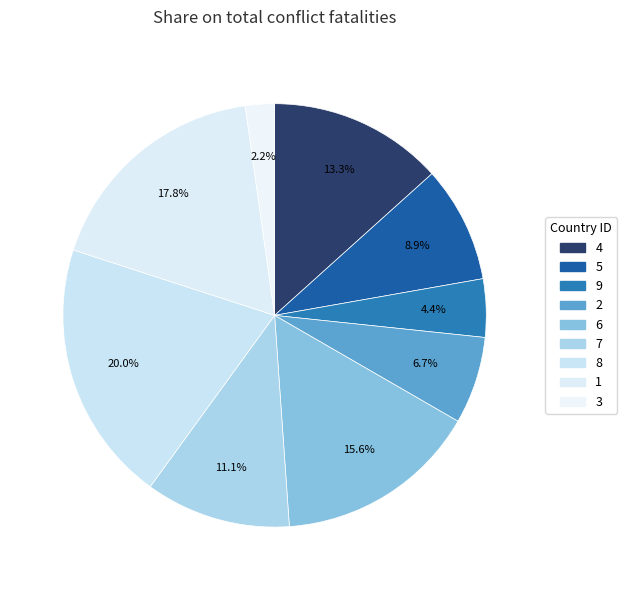

True or false: 6 accounts for 16% of the total.

True